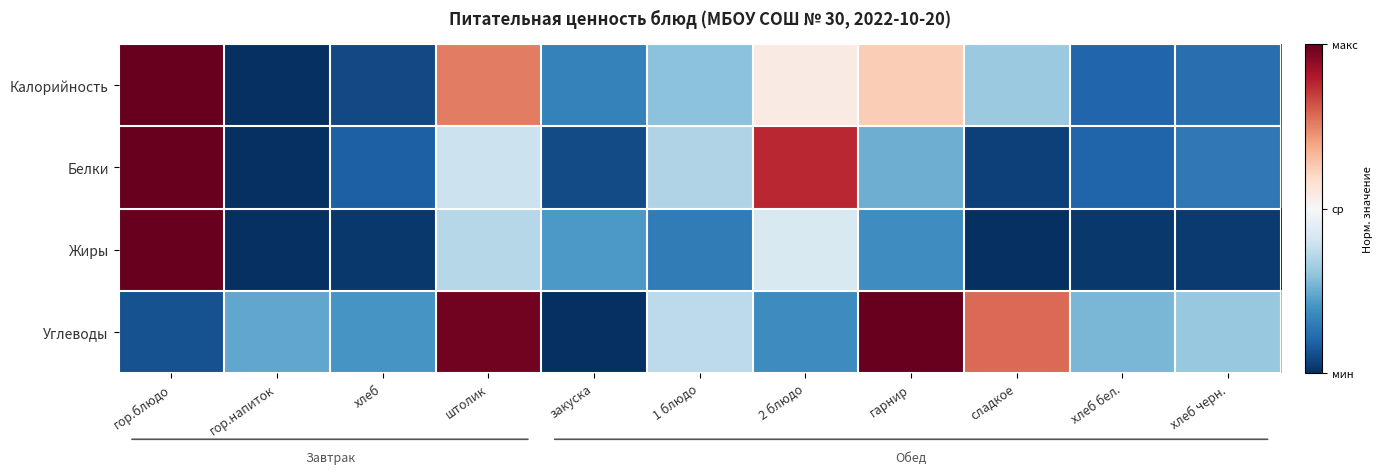

Which series has the largest range (max minus min)?

Калорийность